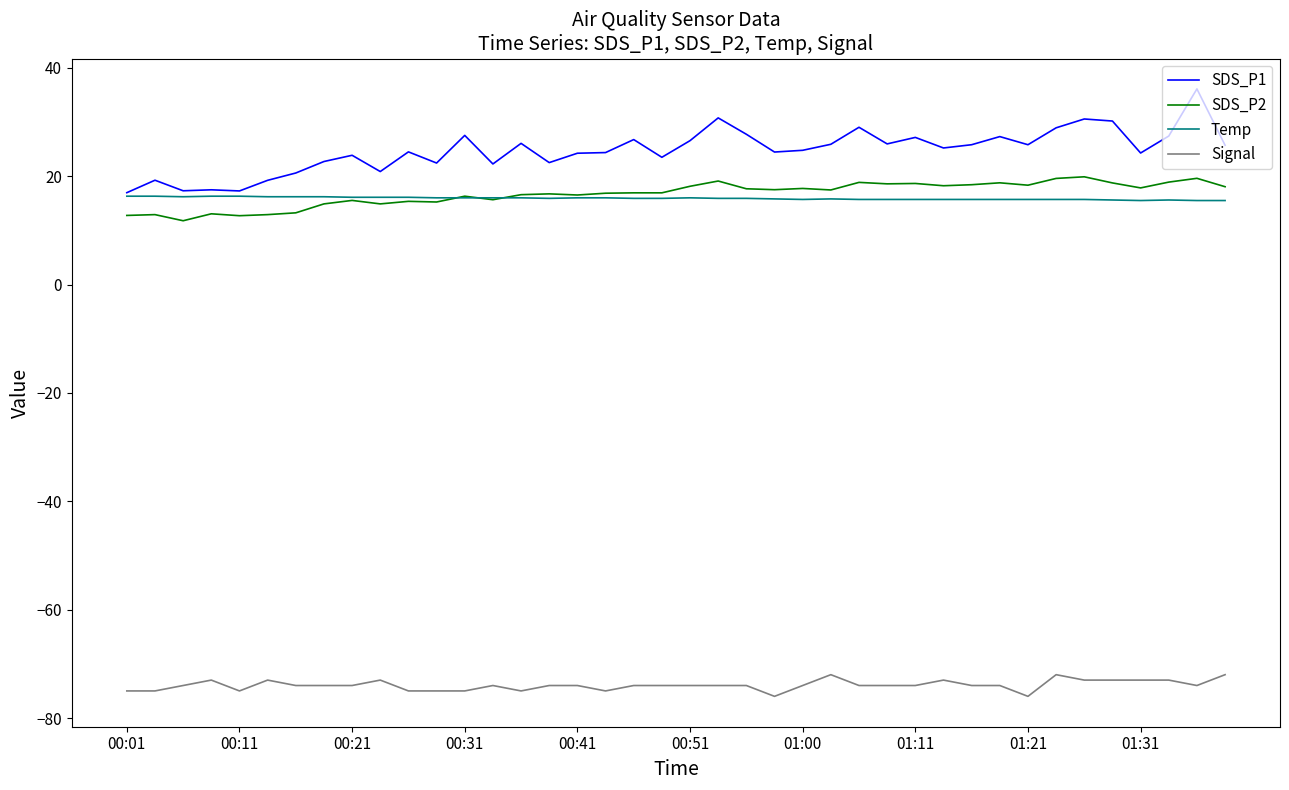

True or false: SDS_P2 has more than 1 interior local peaks.

True